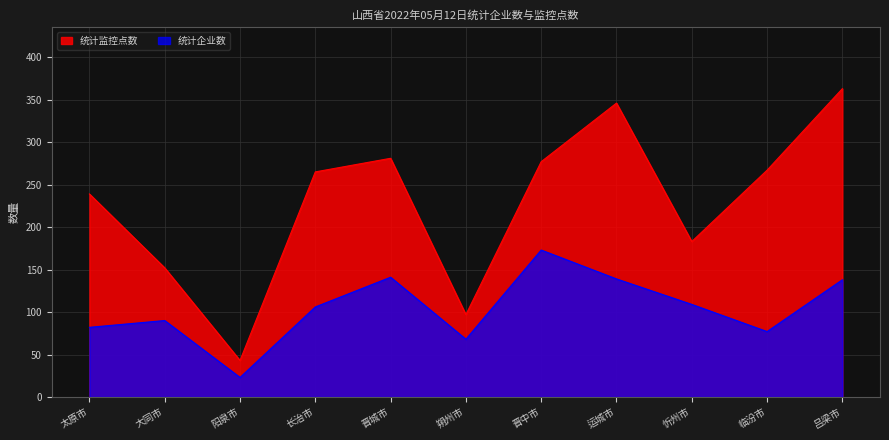

At which category is the sum across all series the highest?

吕梁市